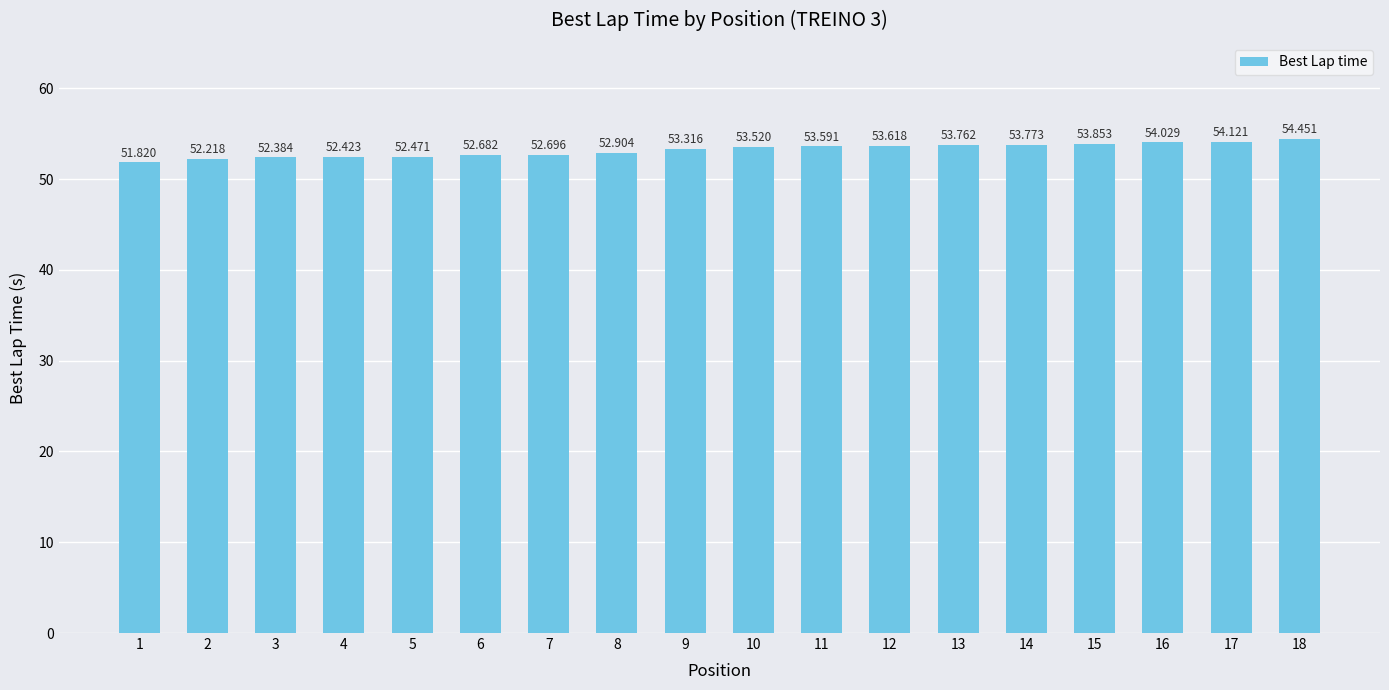

Rank the categories by value from lowest to highest.

1, 2, 3, 4, 5, 6, 7, 8, 9, 10, 11, 12, 13, 14, 15, 16, 17, 18